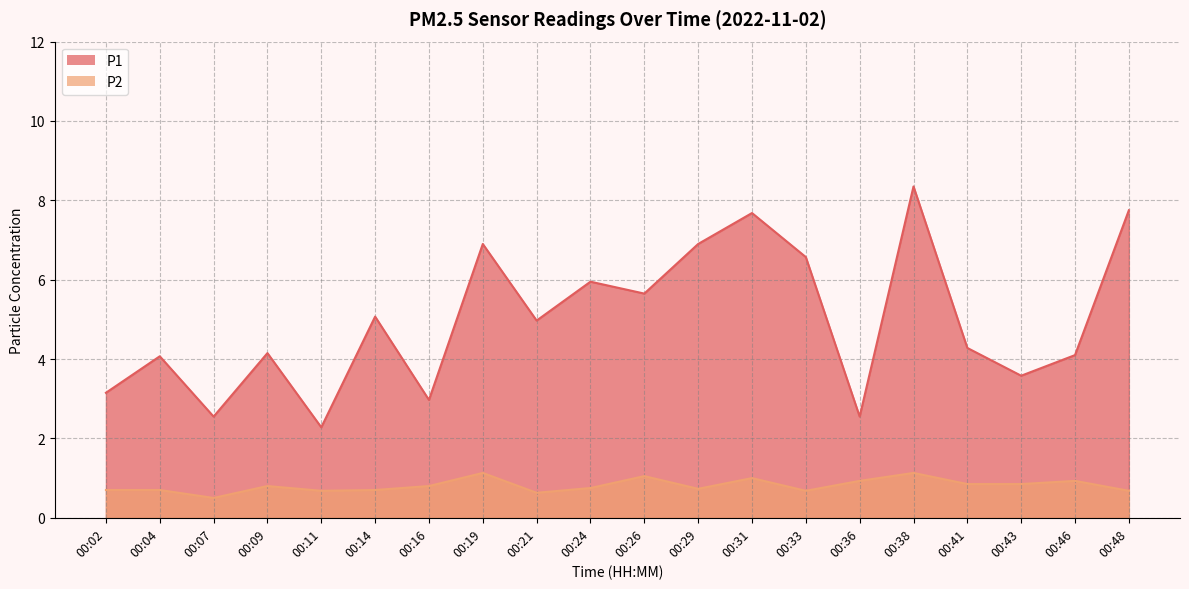

True or false: P2 has more than 0 points higher than both neighbors.

True